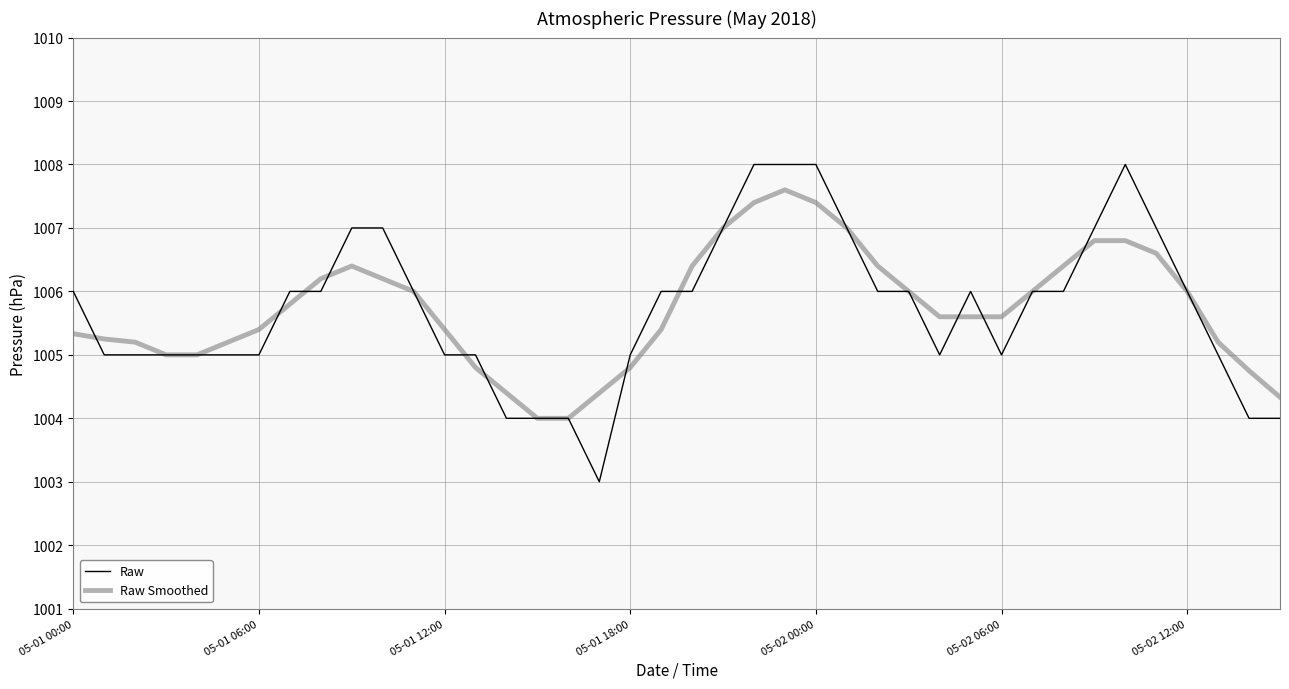

What is the minimum value shown in the chart?

1003.0